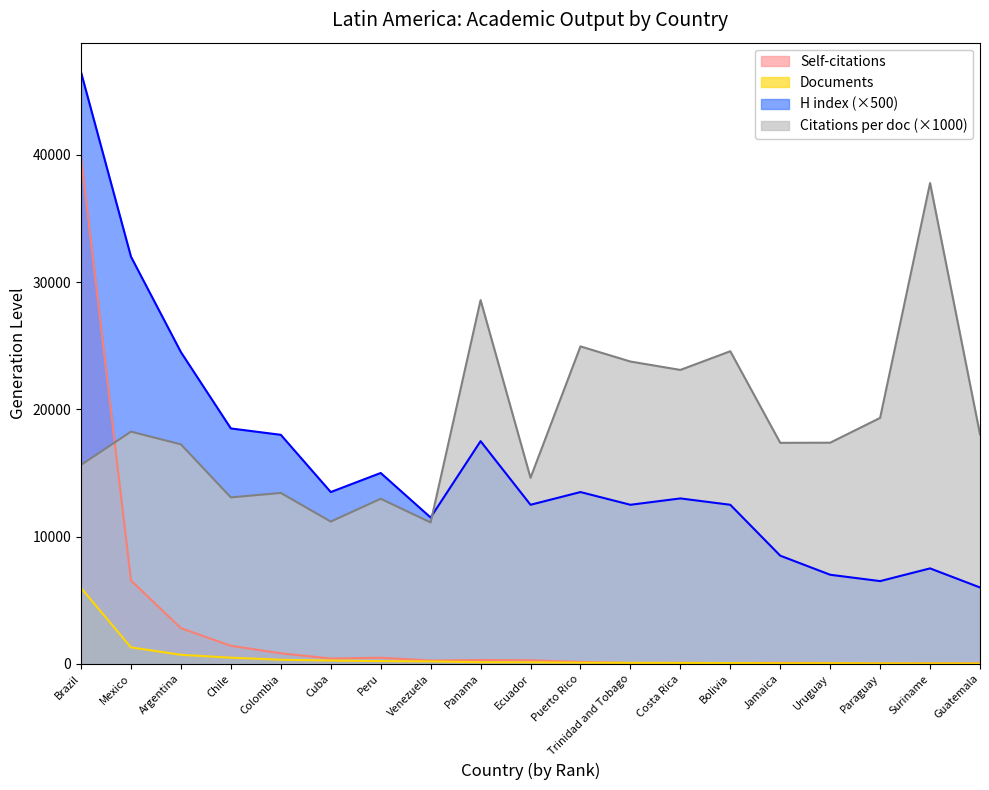

Which series has the widest spread of values?

H index